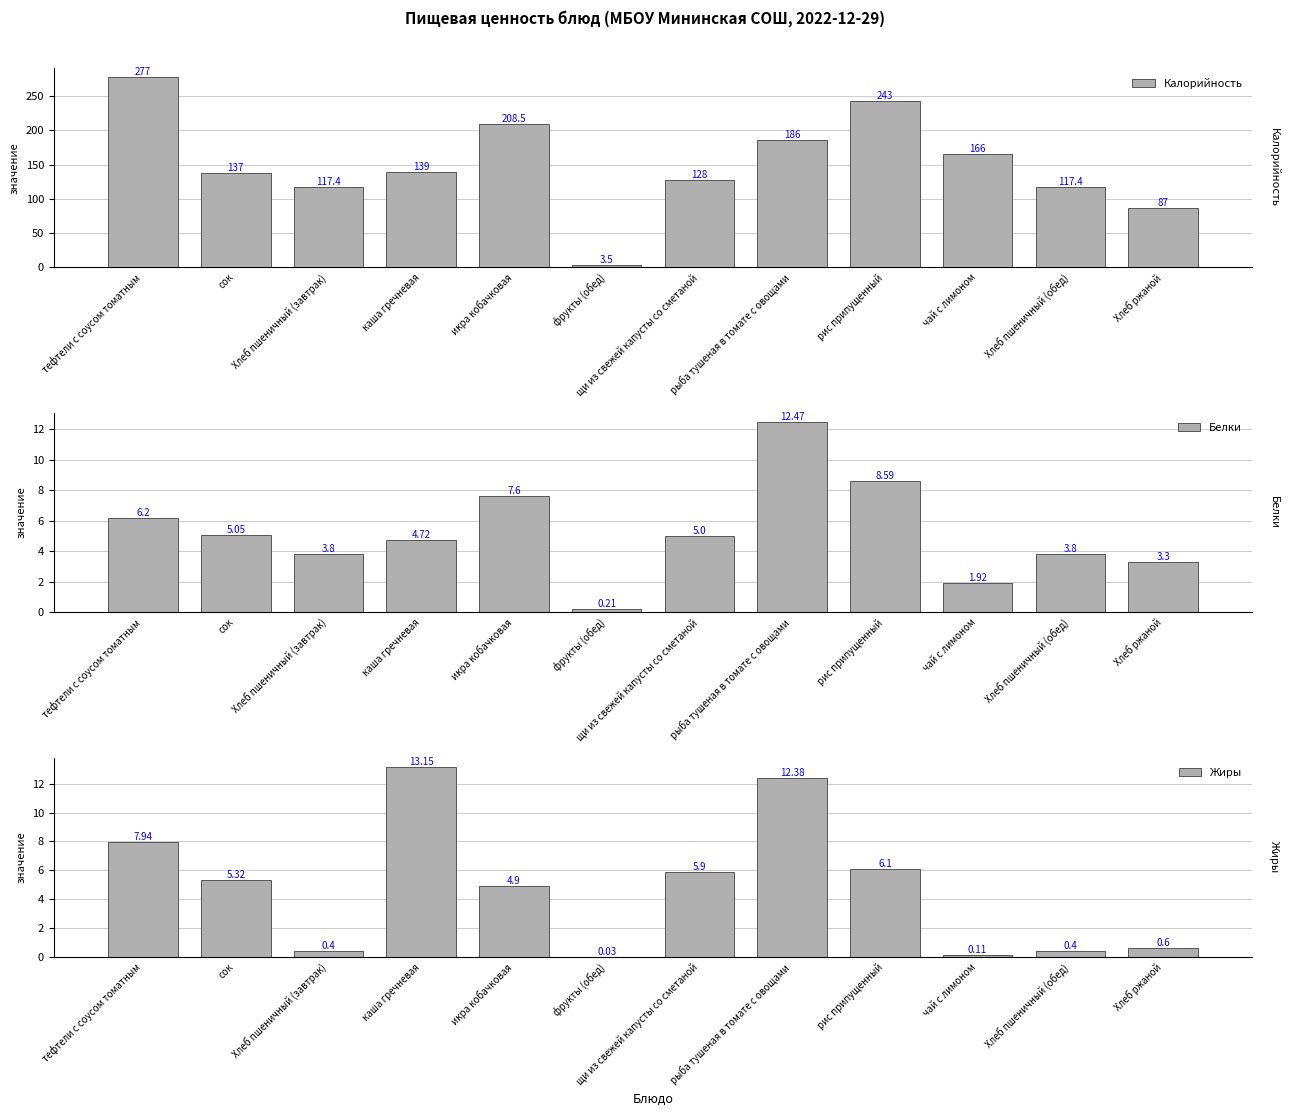

Reading left to right, transcribe all the data shown in this chart.

Калорийность: тефтели с соусом томатным=277.0	сок=137.0	Хлеб пшеничный (завтрак)=117.4	каша гречневая=139.0	икра кобачковая=208.5	фрукты (обед)=3.5	щи из свежей капусты со сметаной=128.0	рыба тушеная в томате с овощами=186.0	рис припущенный=243.0	чай с лимоном=166.0	Хлеб пшеничный (обед)=117.4	Хлеб ржаной=87.0
Белки: тефтели с соусом томатным=6.2	сок=5.0	Хлеб пшеничный (завтрак)=3.8	каша гречневая=4.7	икра кобачковая=7.6	фрукты (обед)=0.2	щи из свежей капусты со сметаной=5.0	рыба тушеная в томате с овощами=12.5	рис припущенный=8.6	чай с лимоном=1.9	Хлеб пшеничный (обед)=3.8	Хлеб ржаной=3.3
Жиры: тефтели с соусом томатным=7.9	сок=5.3	Хлеб пшеничный (завтрак)=0.4	каша гречневая=13.2	икра кобачковая=4.9	фрукты (обед)=0.0	щи из свежей капусты со сметаной=5.9	рыба тушеная в томате с овощами=12.4	рис припущенный=6.1	чай с лимоном=0.1	Хлеб пшеничный (обед)=0.4	Хлеб ржаной=0.6